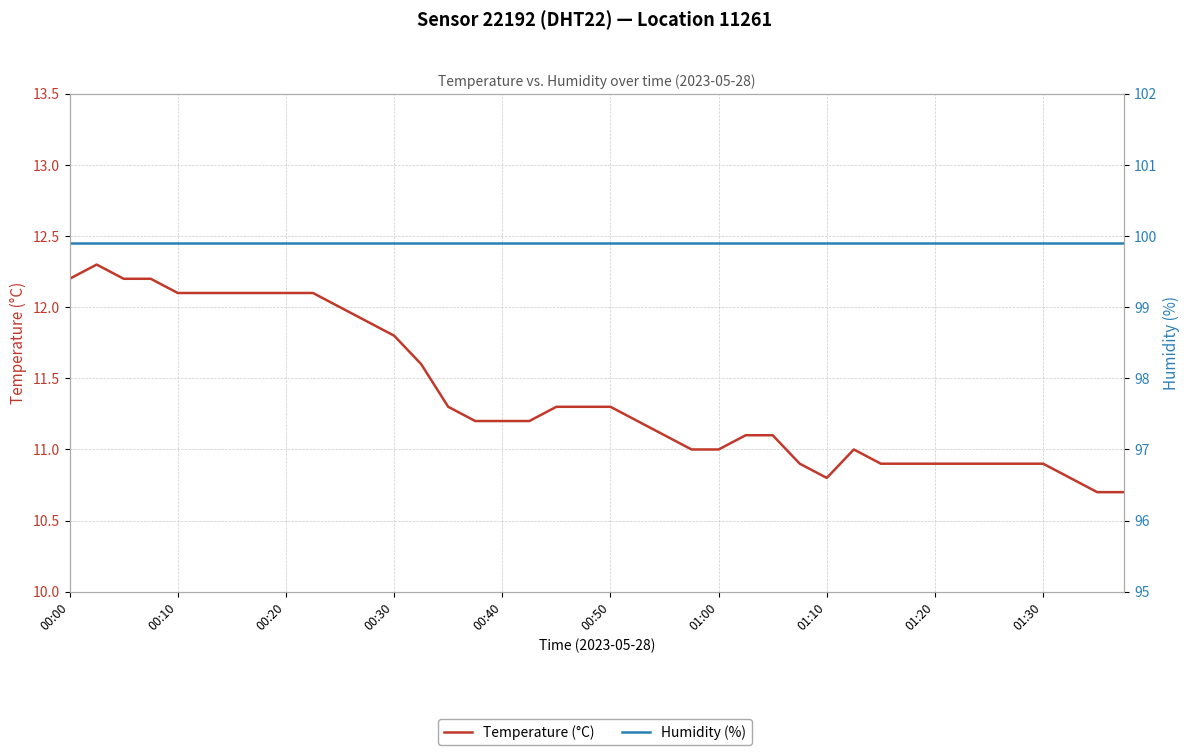

Between 25 and 00:20, which is larger?

00:20